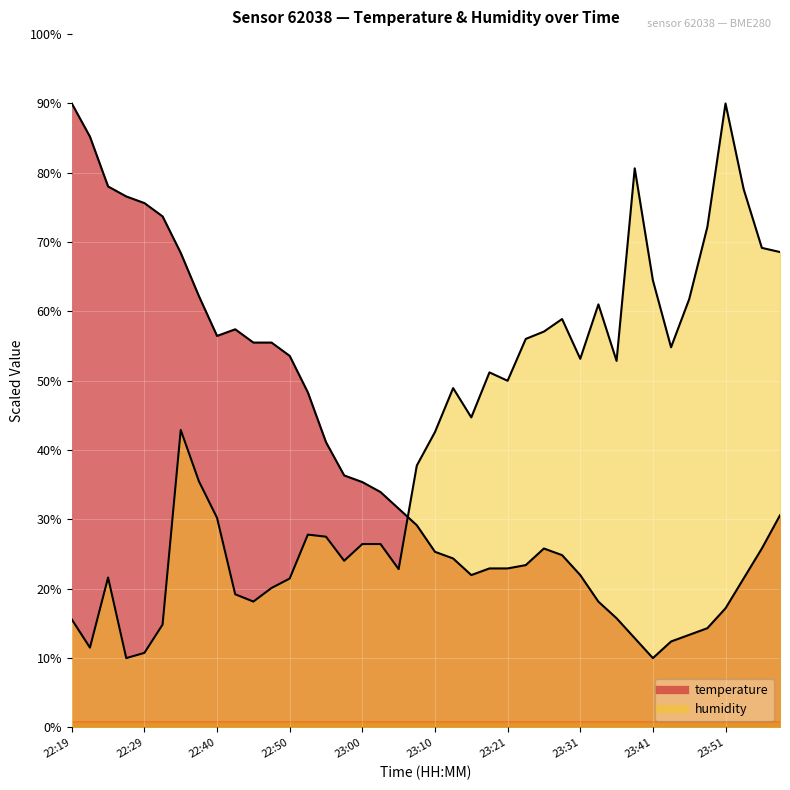

True or false: temperature and humidity intersect in this chart.

True